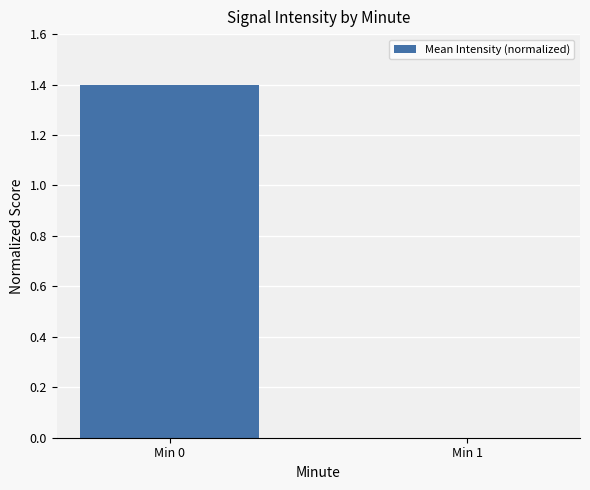

The value at Min 0 is 1.9. True or false?

False